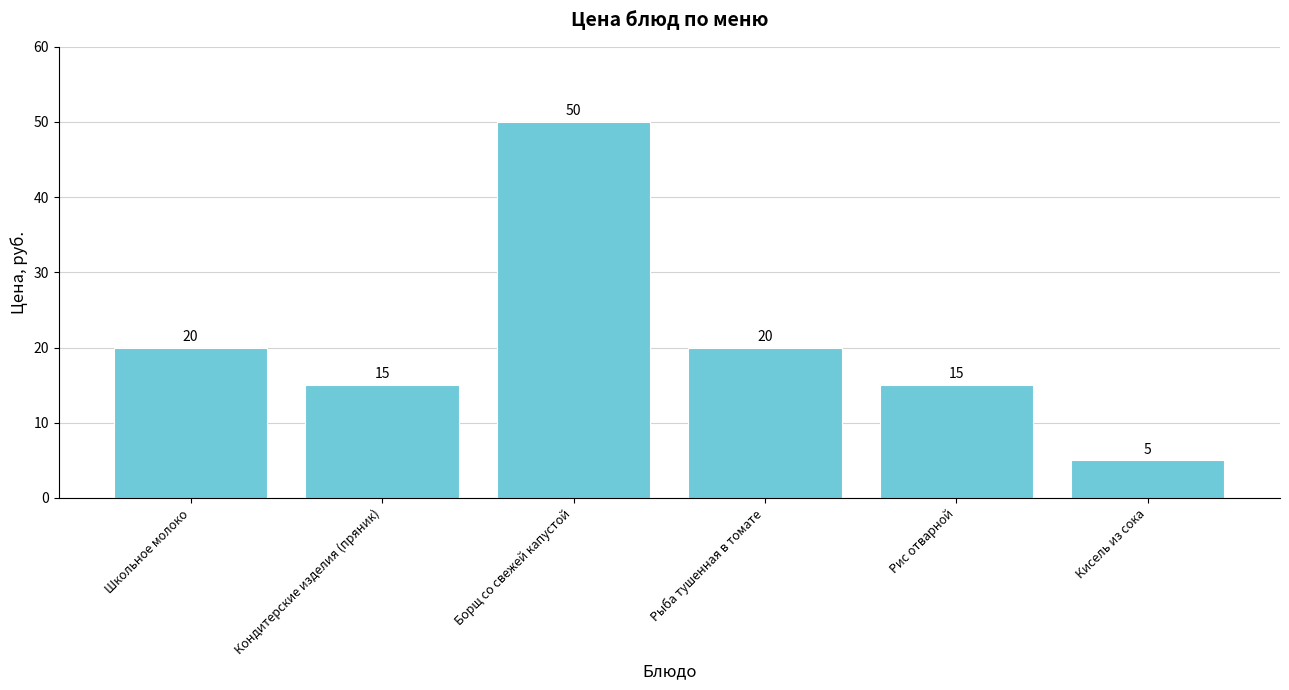

Which has a higher value, Рыба тушенная в томате or Рис отварной?

Рыба тушенная в томате